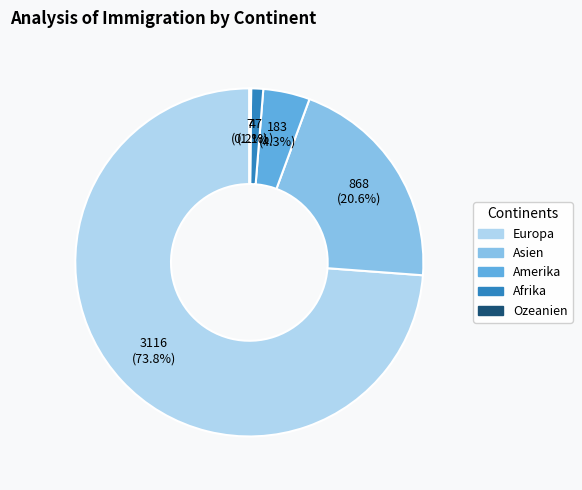

Which has a higher value, Amerika or Asien?

Asien